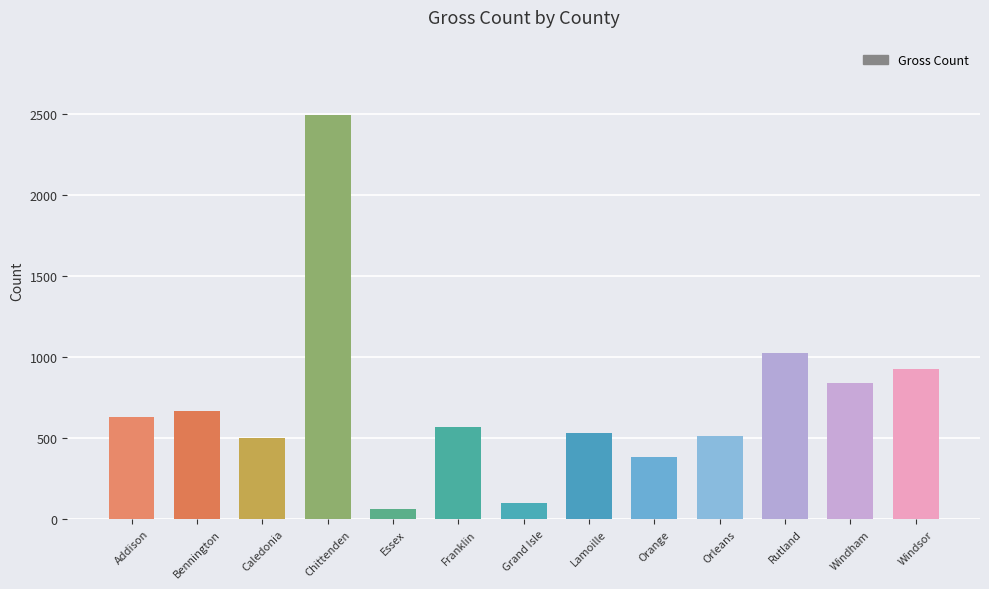

What is the label of the 11th bar from the right?

Caledonia